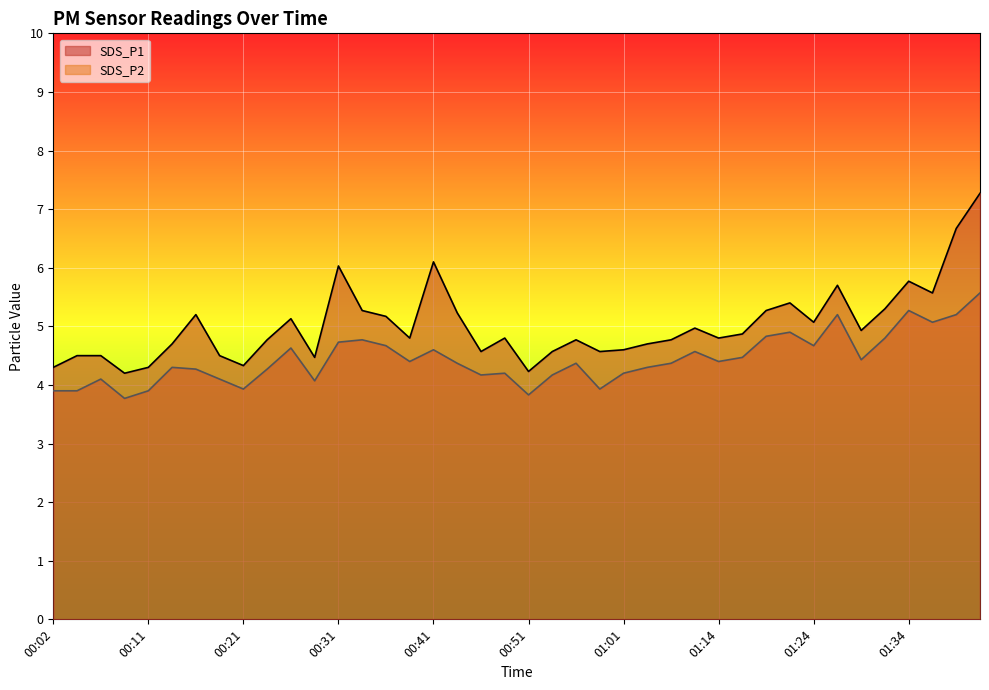

True or false: SDS_P2 has a value of 1.9 at 00:07.

False